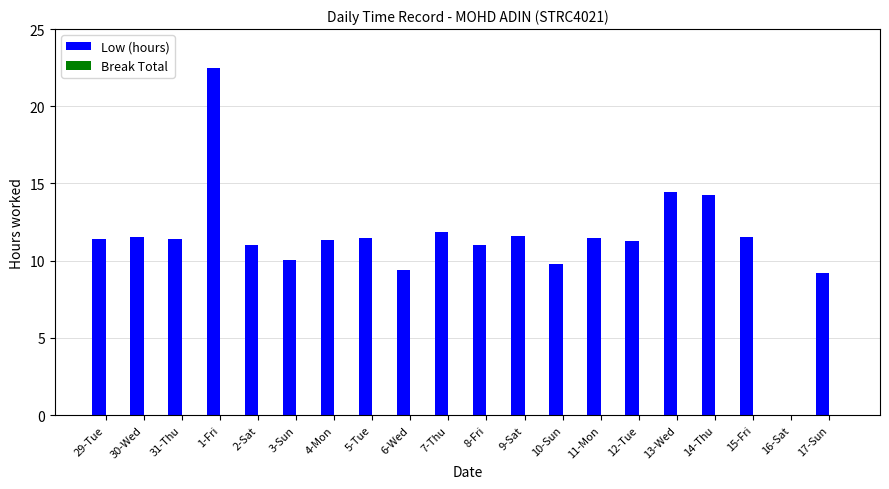

True or false: the data shows 3.6 at 9-Sat.

False